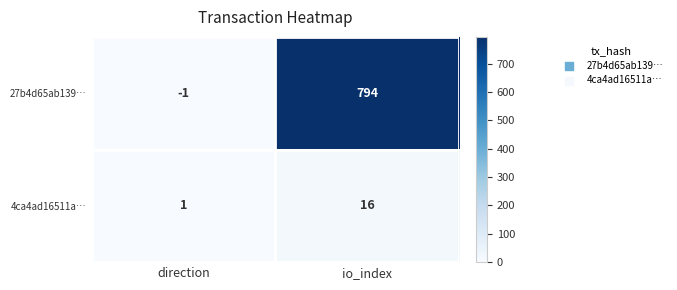

Read the 27b4d65ab139… value at io_index, to the nearest 100.

800